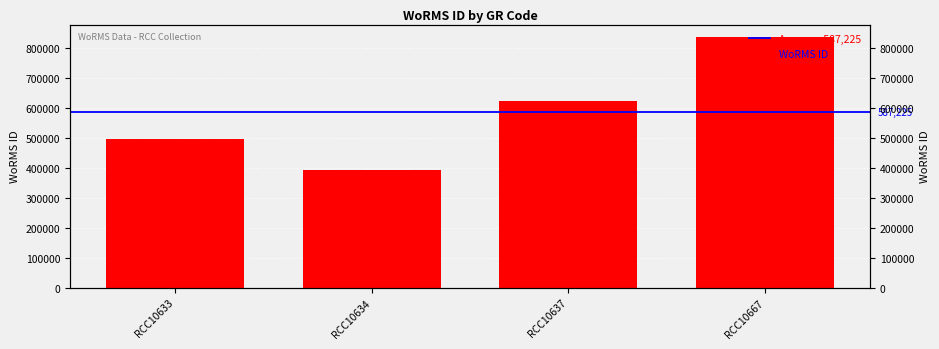

Is it true that the value at RCC10667 is 837075?

True